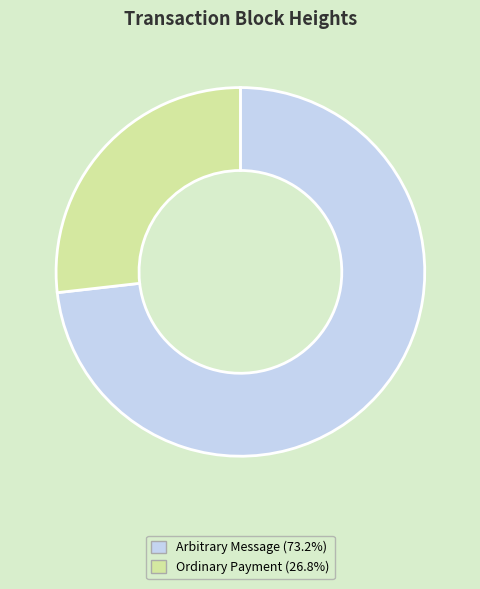

Is there a majority slice in this chart?

Yes